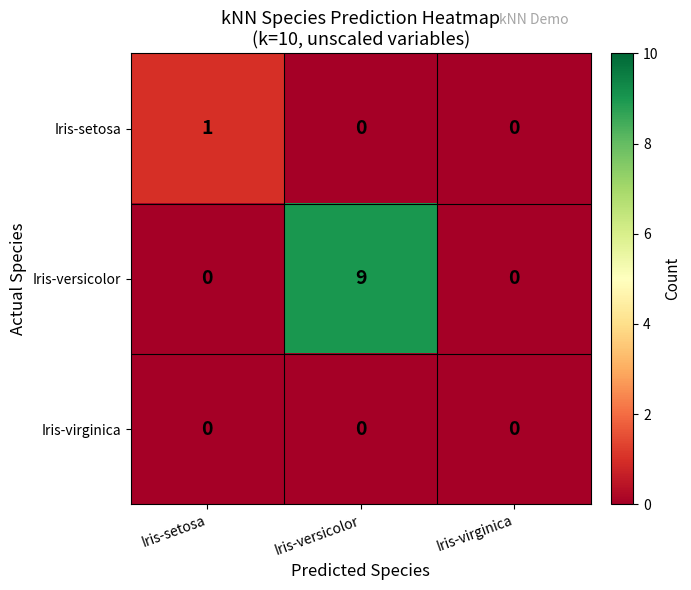

At which category is the sum across all series the highest?

Iris-versicolor